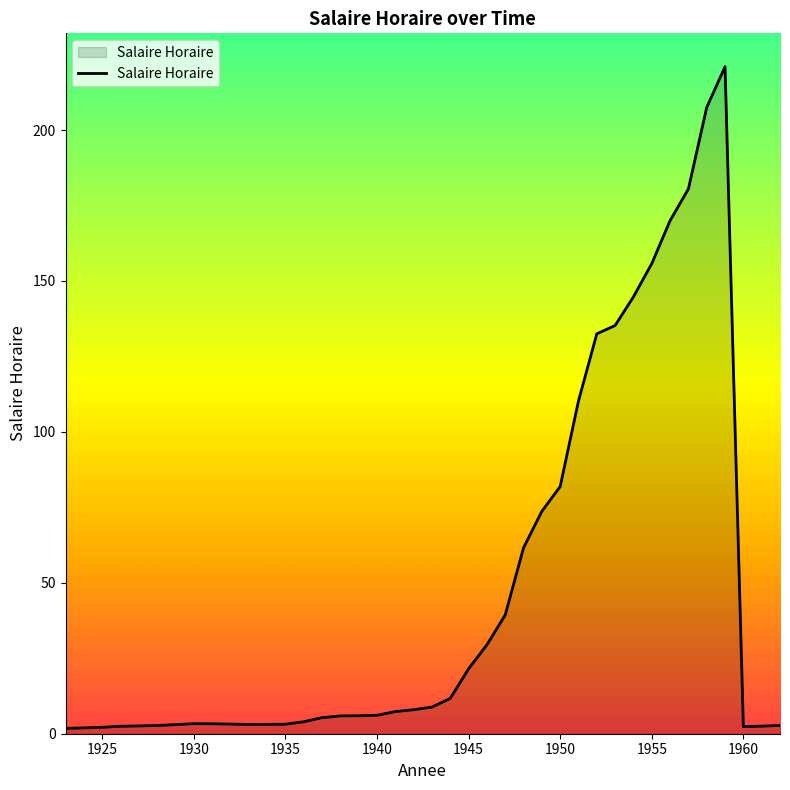

What is the maximum value shown in the chart?

221.0